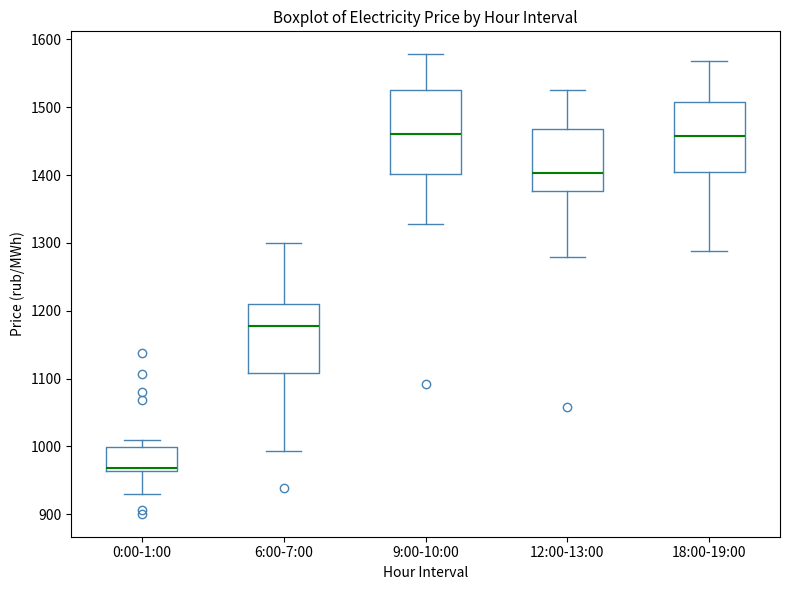

Reading left to right, read every box against the y-axis: the position of its median line, the range the box covers, and the ends of its whiskers. The values are not printed on the chart, so give them approximately, as read against the axis.

0:00-1:00: median 970, box 960 to 1000, whiskers 930 to 1010
6:00-7:00: median 1180, box 1110 to 1210, whiskers 990 to 1300
9:00-10:00: median 1460, box 1400 to 1530, whiskers 1330 to 1580
12:00-13:00: median 1400, box 1380 to 1470, whiskers 1280 to 1530
18:00-19:00: median 1460, box 1400 to 1510, whiskers 1290 to 1570